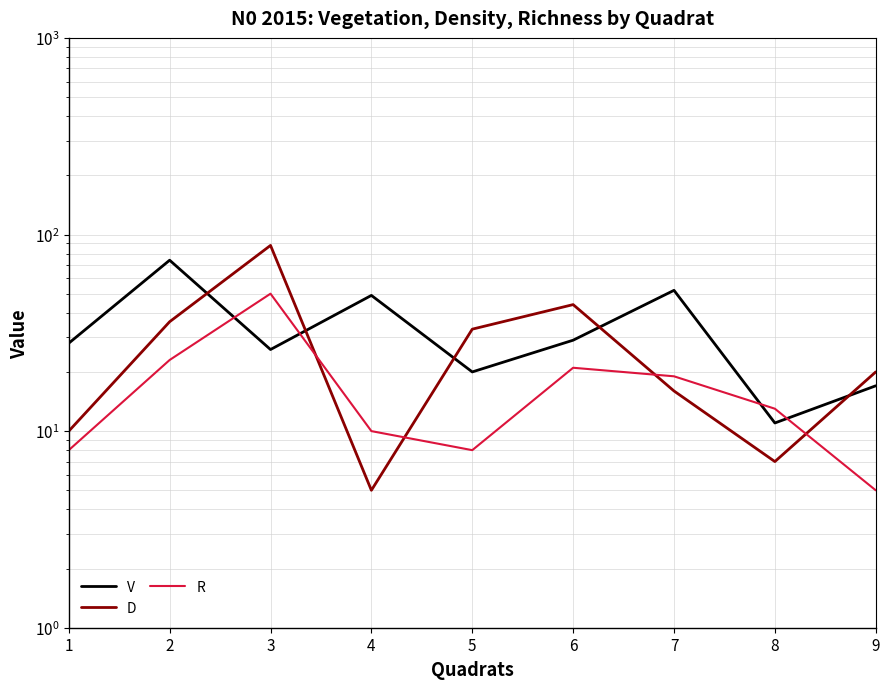

Where is V nearest to the value 42?

4